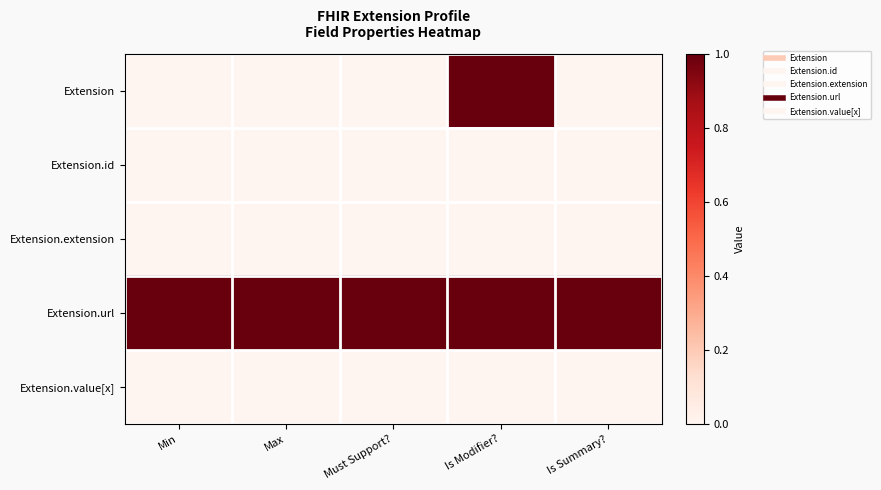

At which category does the chart reach its minimum across all series?

Min